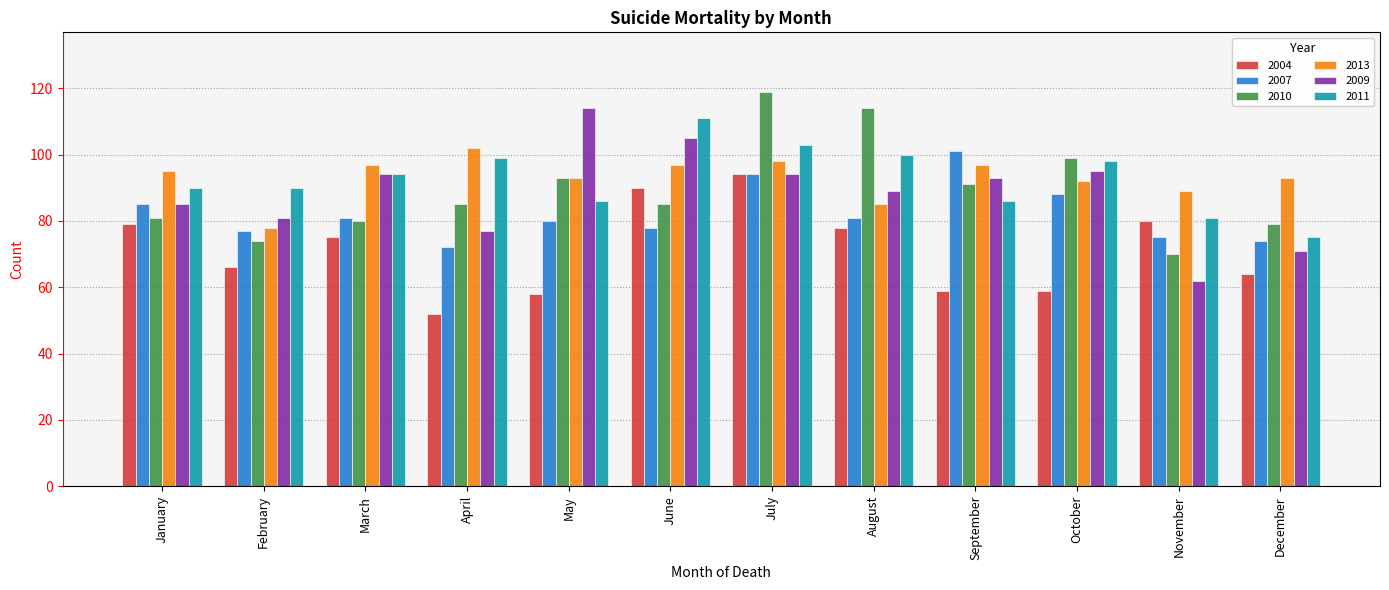

Reading left to right, transcribe all the data shown in this chart.

2004: 79	66	75	52	58	90	94	78	59	59	80	64
2007: 85	77	81	72	80	78	94	81	101	88	75	74
2010: 81	74	80	85	93	85	119	114	91	99	70	79
2013: 95	78	97	102	93	97	98	85	97	92	89	93
2009: 85	81	94	77	114	105	94	89	93	95	62	71
2011: 90	90	94	99	86	111	103	100	86	98	81	75